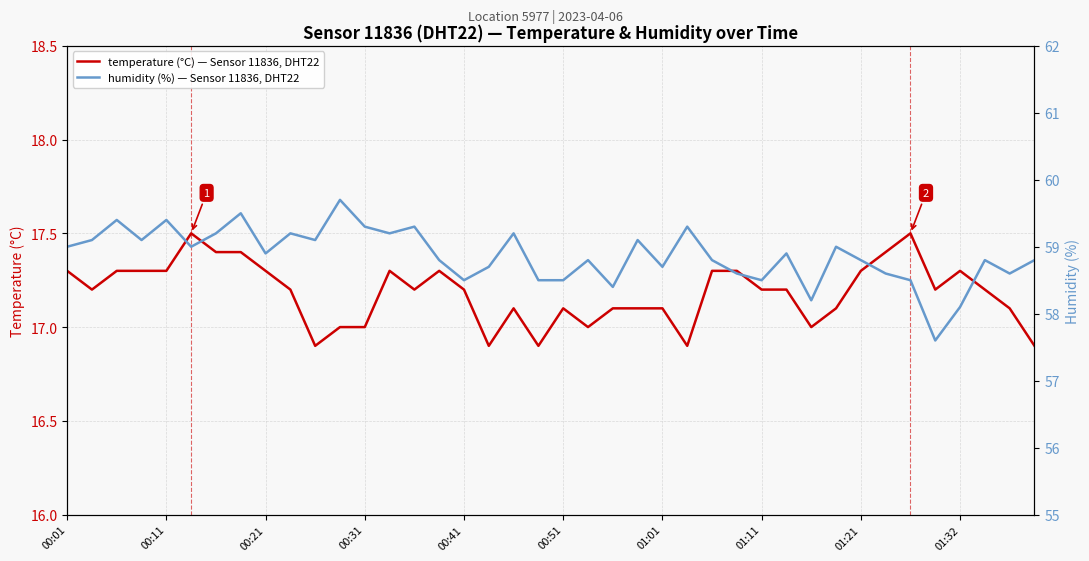

Which series has the largest total across all categories?

humidity (%) — Sensor 11836, DHT22